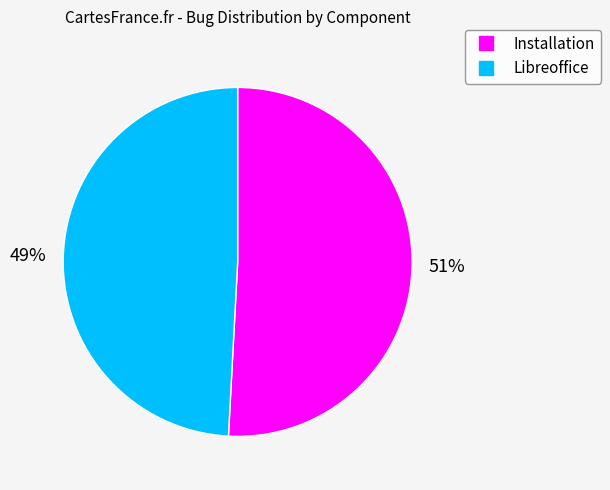

Which slice is the largest?

Installation